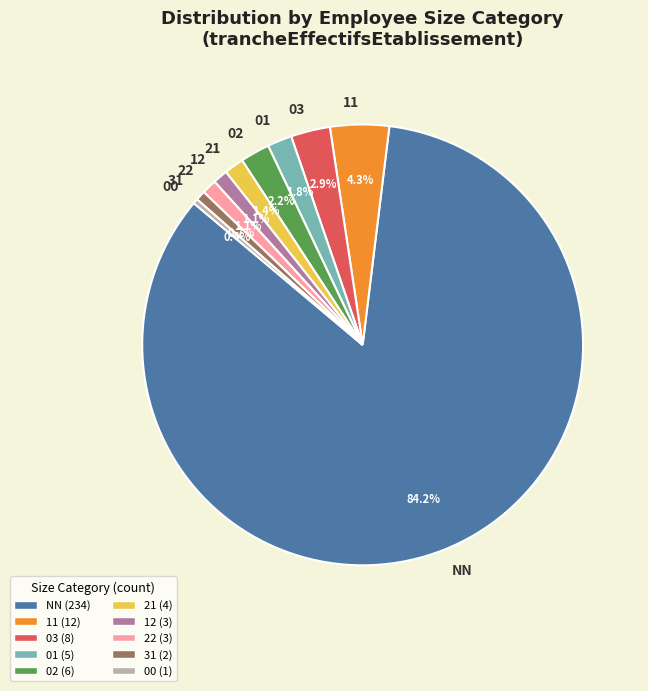

How many slices are in this pie chart?

10